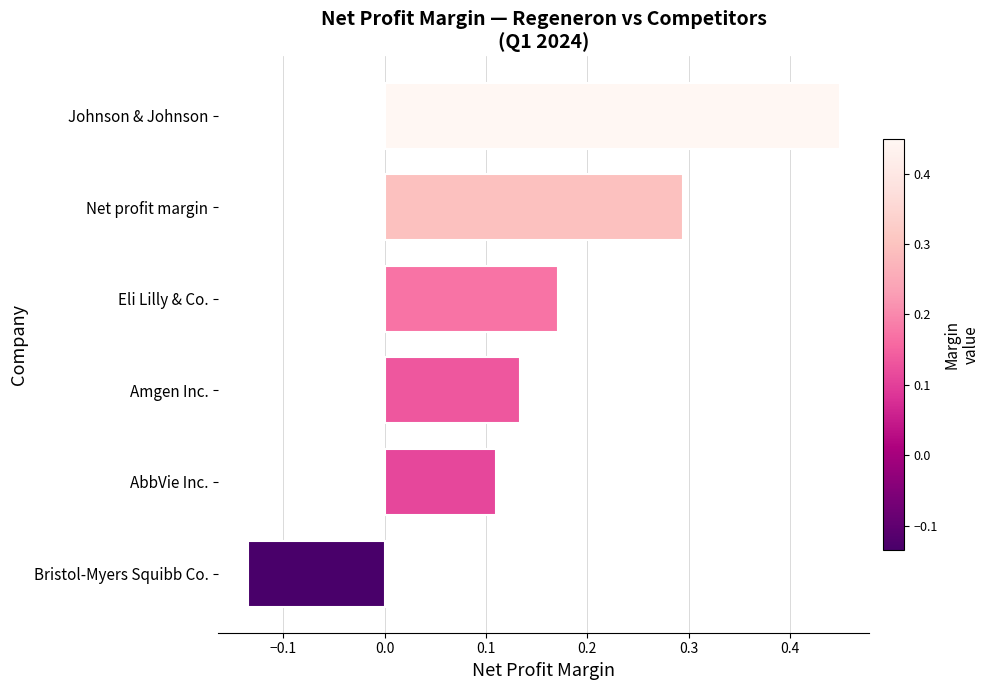

Rank the categories by value from lowest to highest.

Bristol-Myers Squibb Co., AbbVie Inc., Amgen Inc., Eli Lilly & Co., Net profit margin, Johnson & Johnson